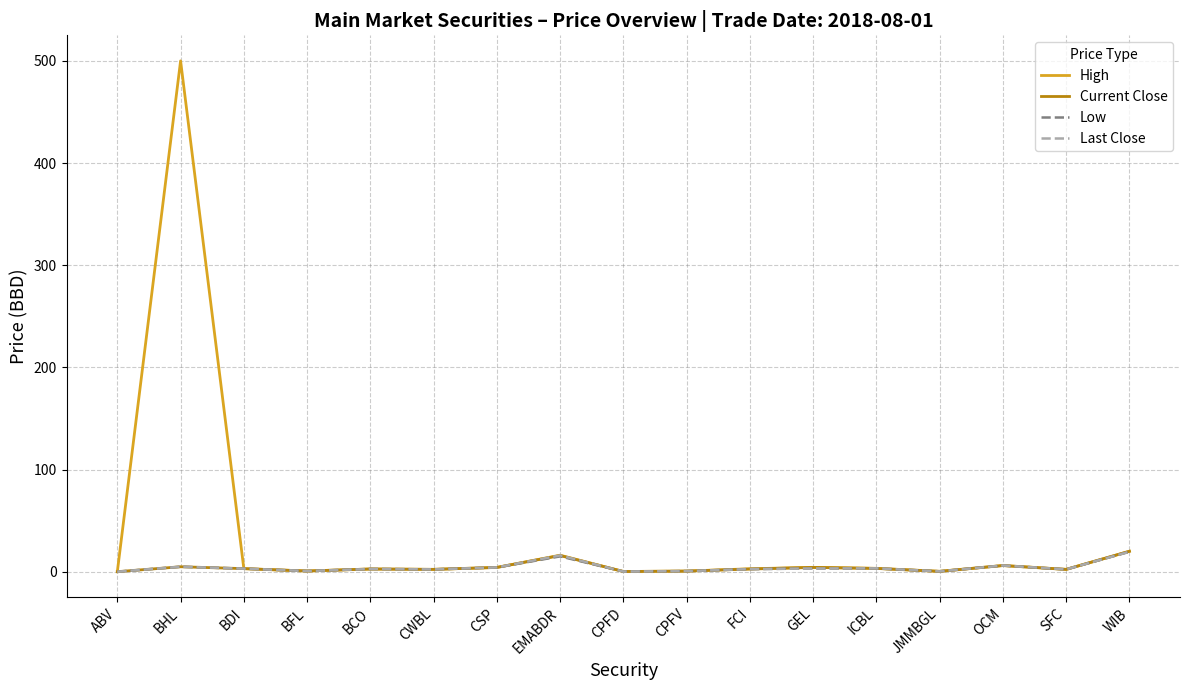

The value of Current Close at JMMBGL is 0.3. True or false?

True